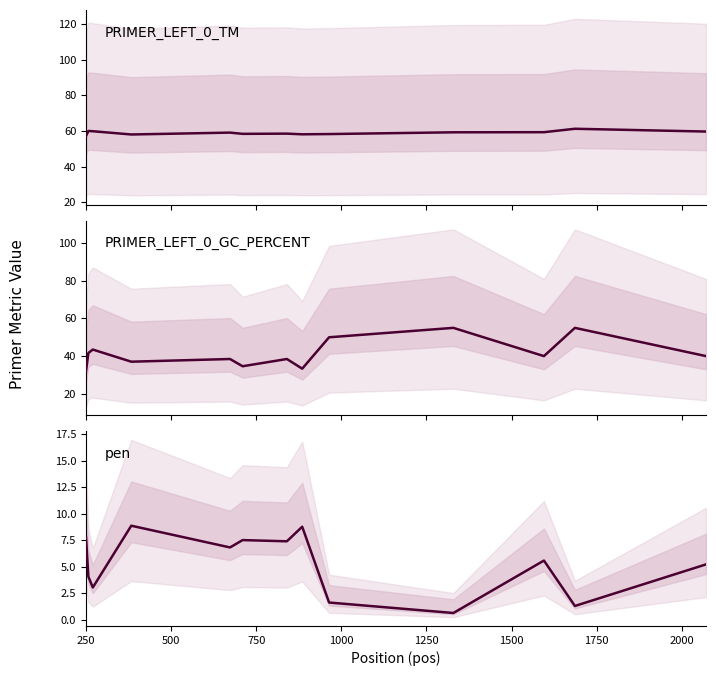

What is the difference between the second highest and minimum values in the PRIMER_LEFT_0_GC_PERCENT series?

23.0